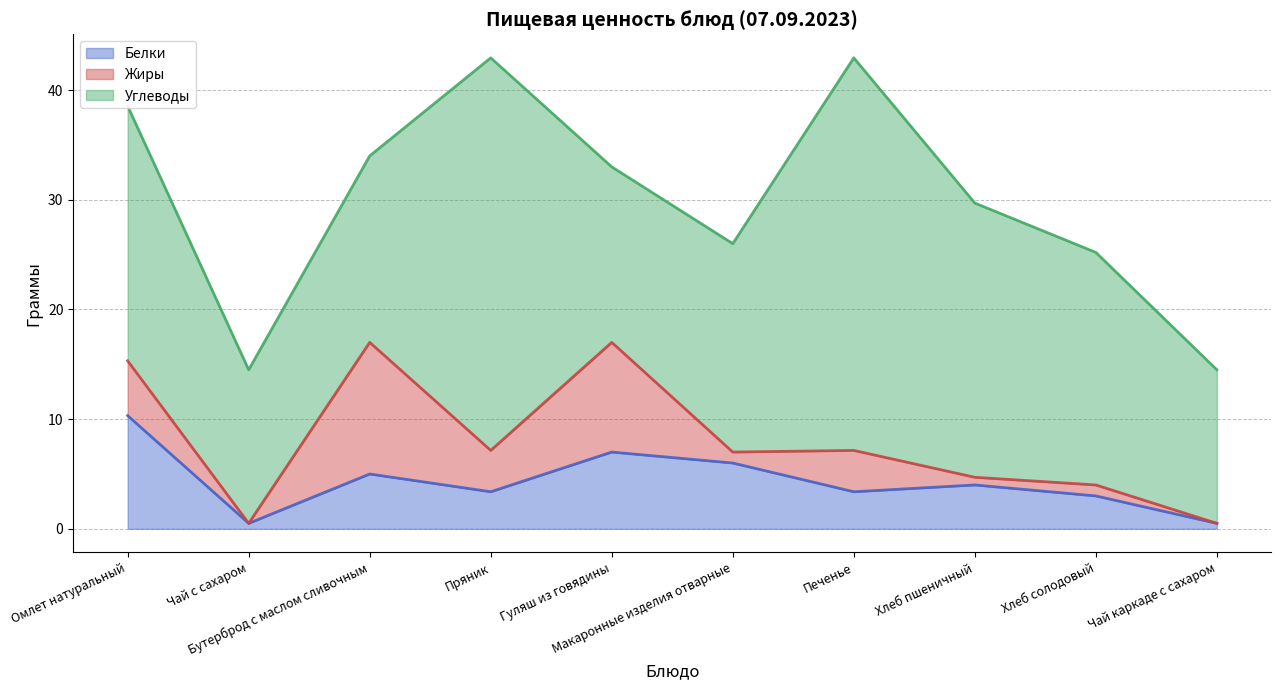

How many lines are shown in the chart?

3